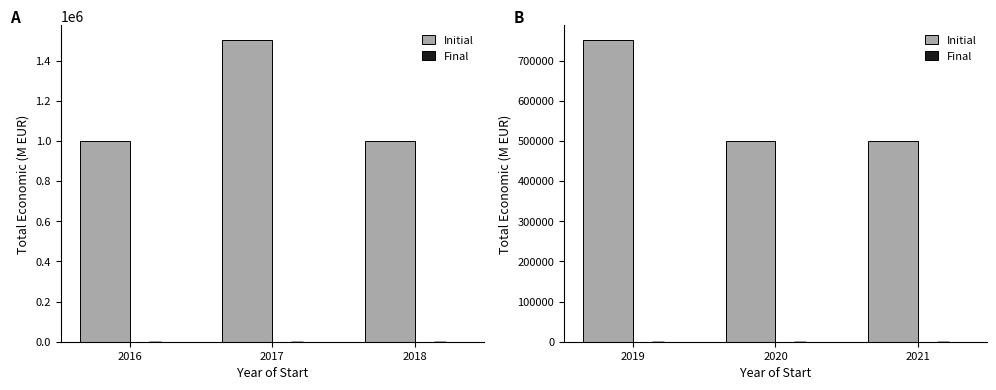

Which series has the largest range (max minus min)?

Initial